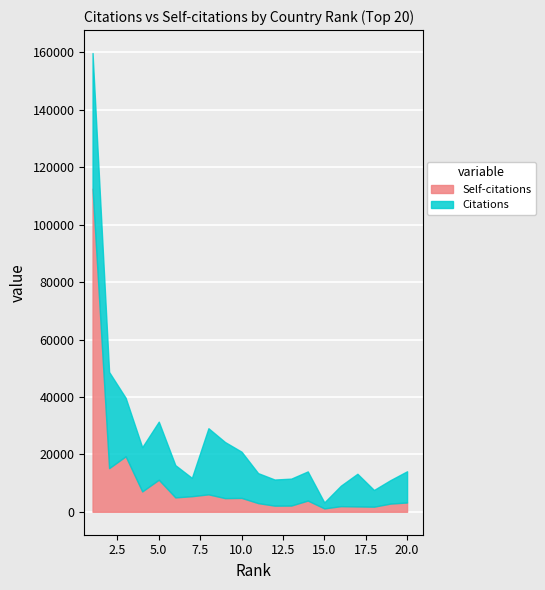

Rank the series by their maximum value, from highest to lowest.

Citations, Self-citations